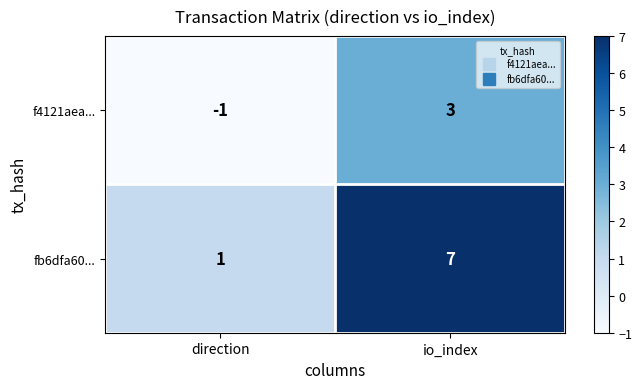

How many categories are shown in the chart?

2